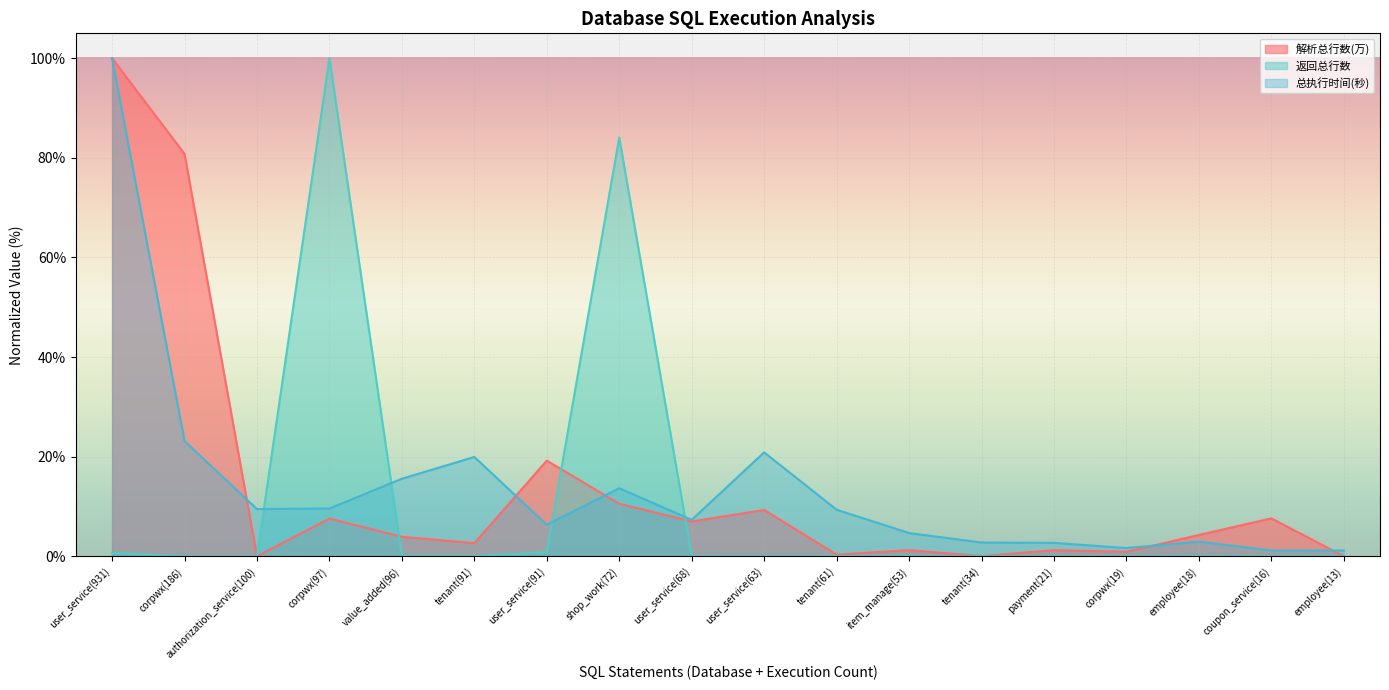

Rank the series by their maximum value, from highest to lowest.

解析总行数(万), 返回总行数, 总执行时间(秒)